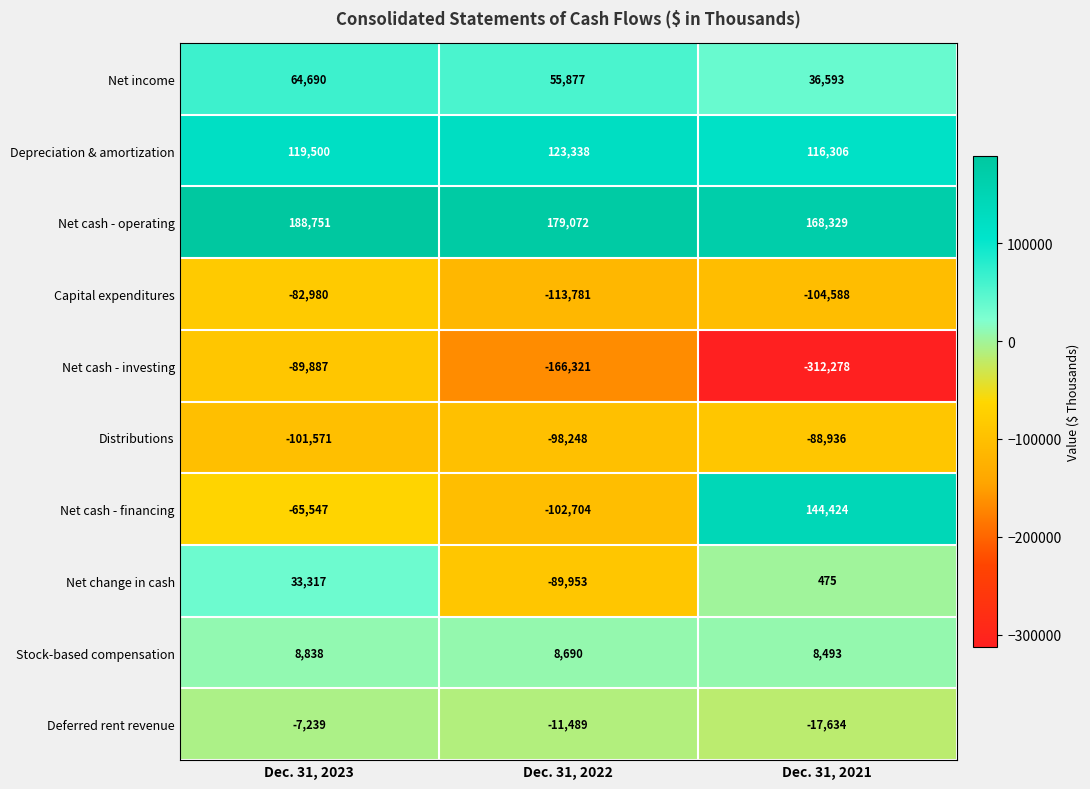

At Dec. 31, 2023, list the series in order from smallest to largest.

Distributions, Net cash - investing, Capital expenditures, Net cash - financing, Deferred rent revenue, Stock-based compensation, Net change in cash, Net income, Depreciation & amortization, Net cash - operating